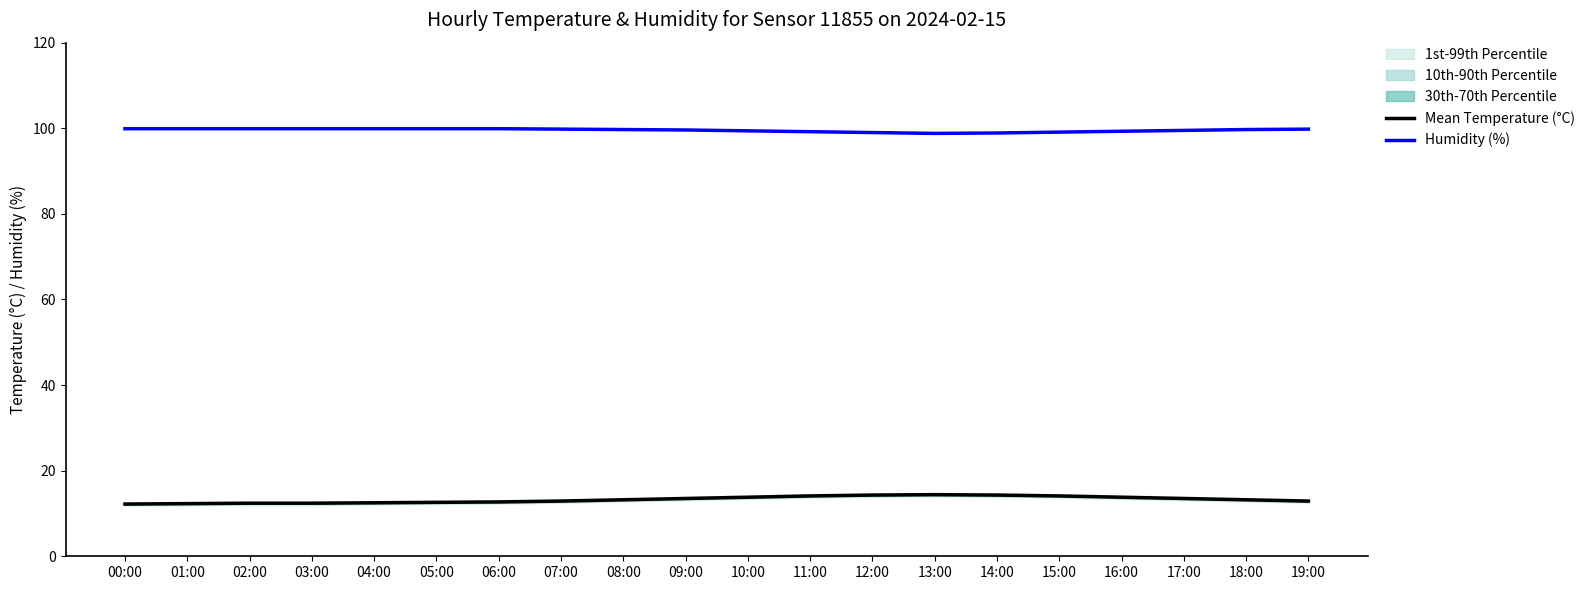

What is the label of the 4th point from the right?

16:00